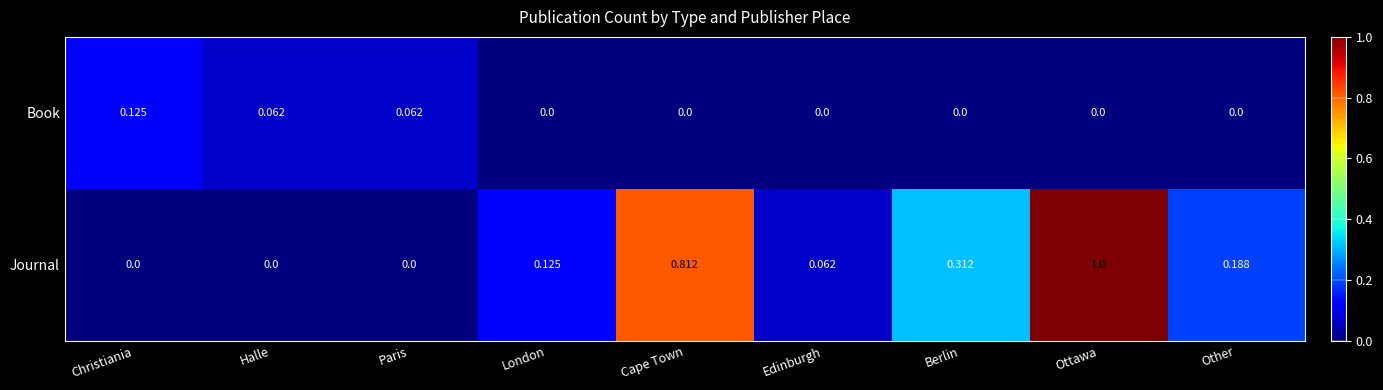

Which series has the widest spread of values?

Journal